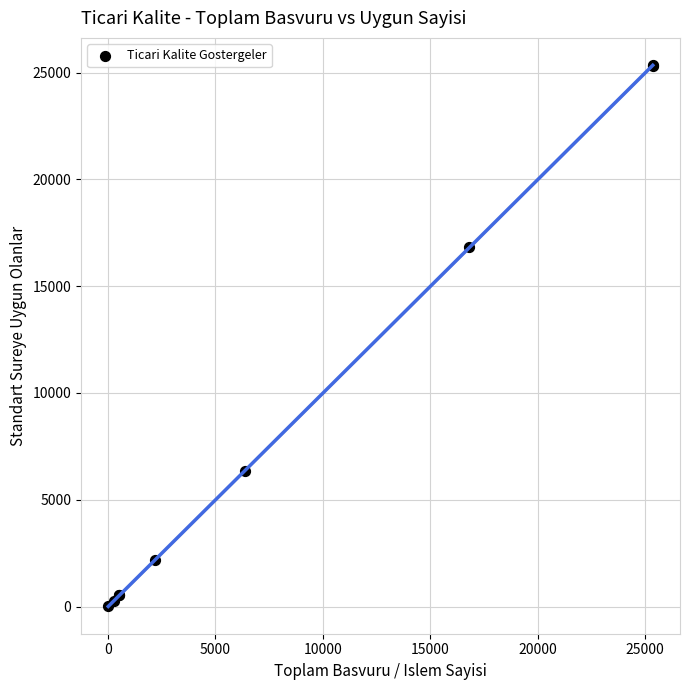

What Y value in the scatter plot is closest to 12681?

16815